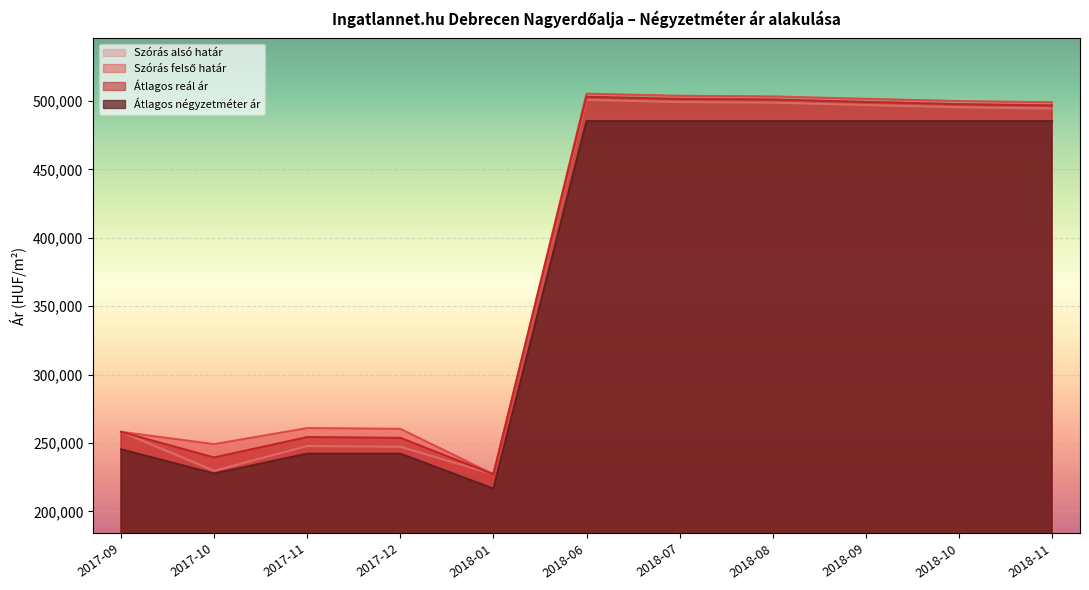

How many categories are shown in the chart?

11